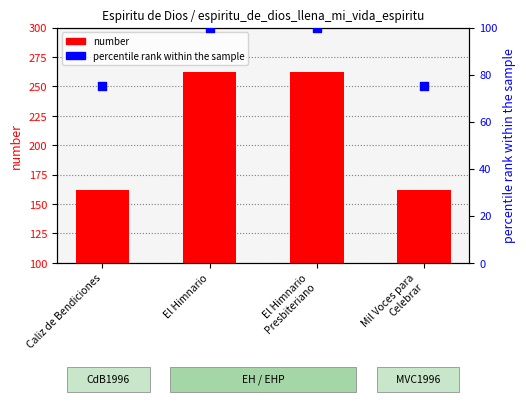

Which series has the widest spread of Y values?

number